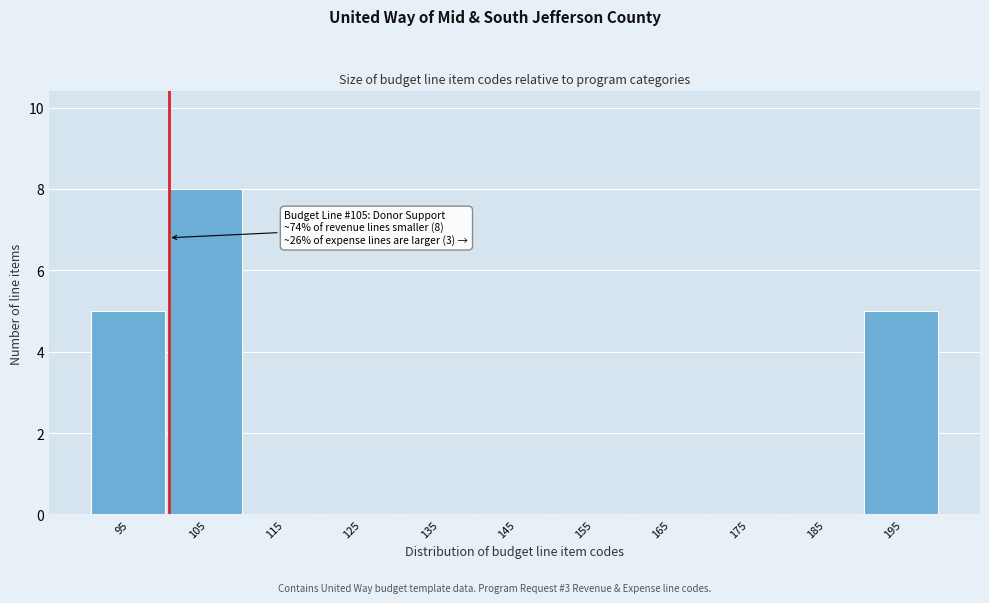

Reading left to right, what are all the values shown in this chart?

95=5	105=8	115=0	125=0	135=0	145=0	155=0	165=0	175=0	185=0	195=5